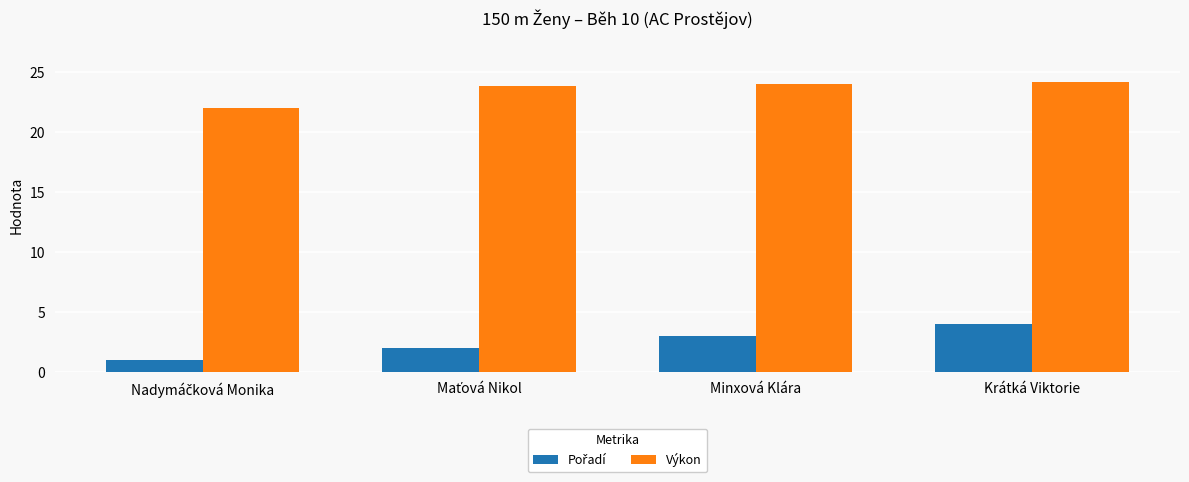

What is the total value across all series at Minxová Klára?

27.0